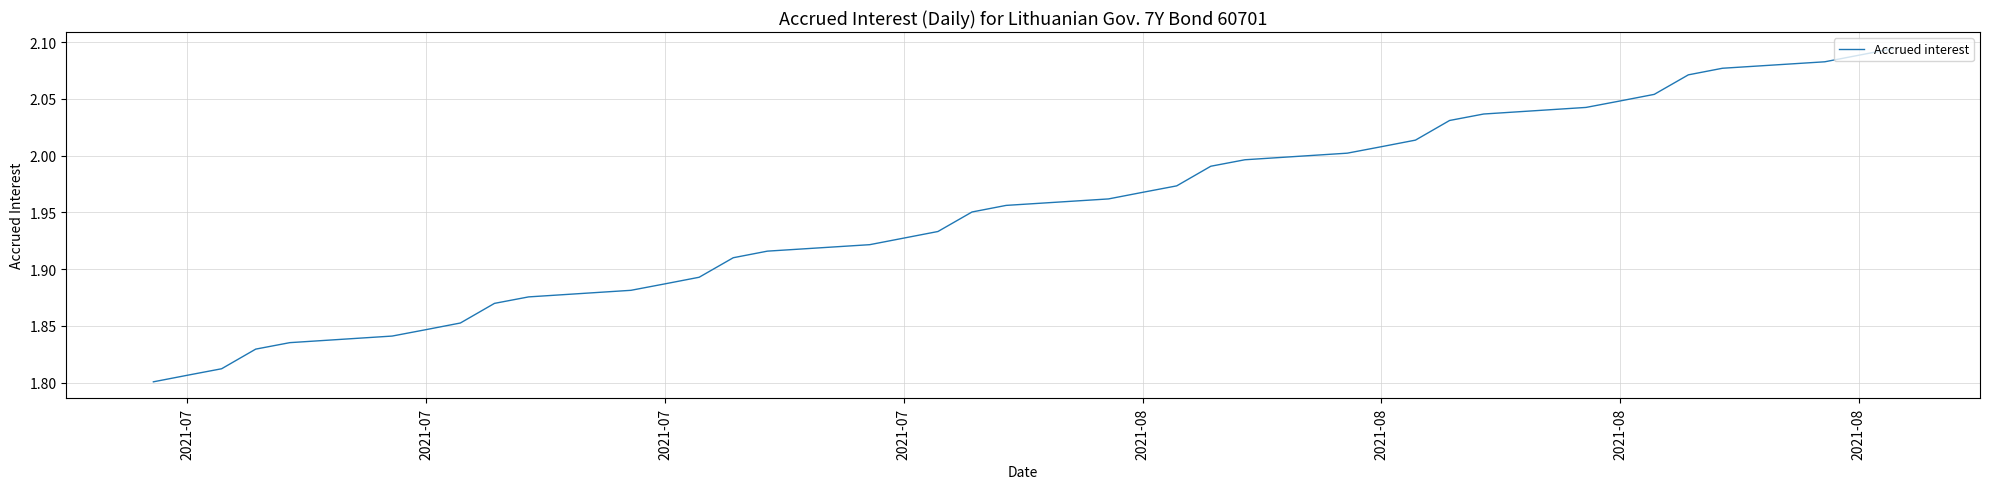

What is the difference between the maximum and minimum values?

0.3